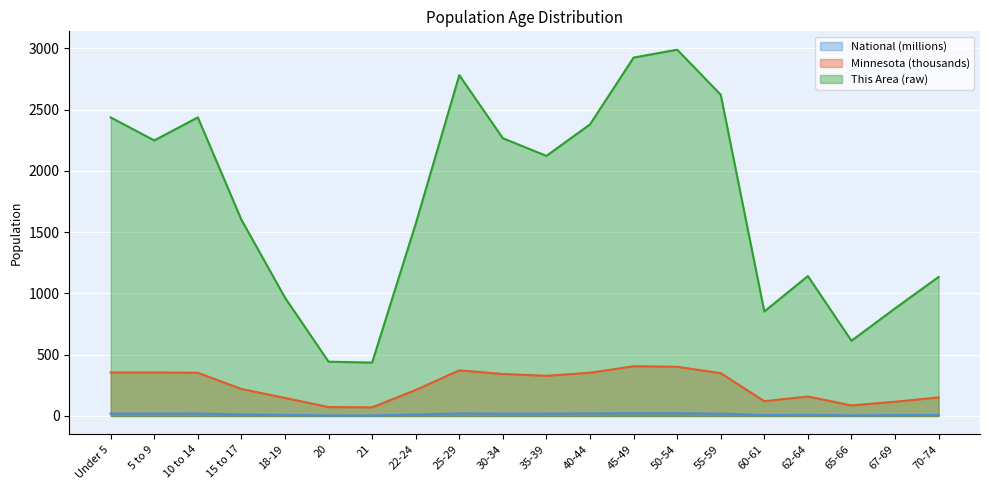

Which series has the largest total across all categories?

This Area (raw)